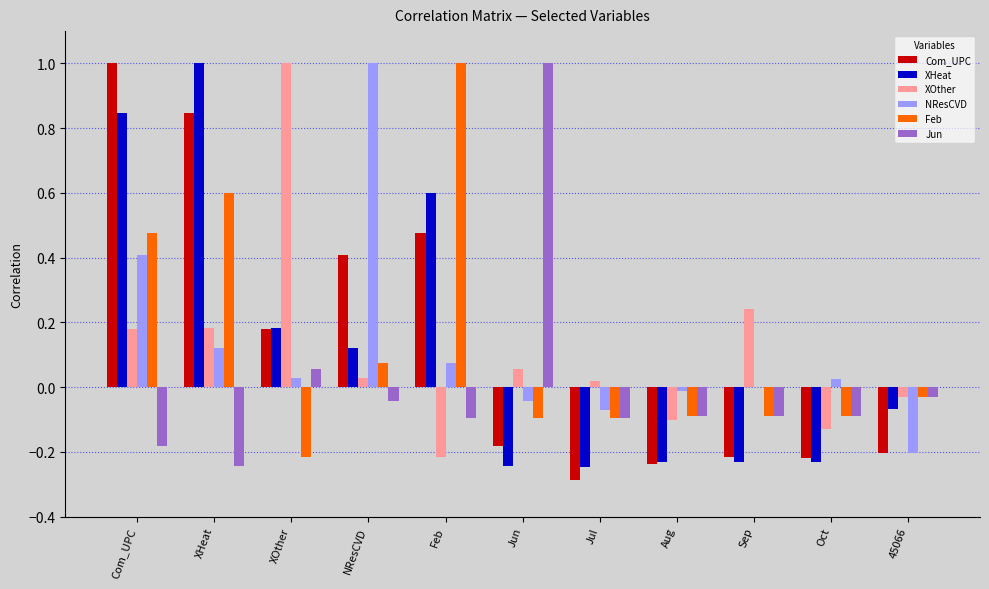

True or false: XOther has a value of 0.0 at NResCVD.

True